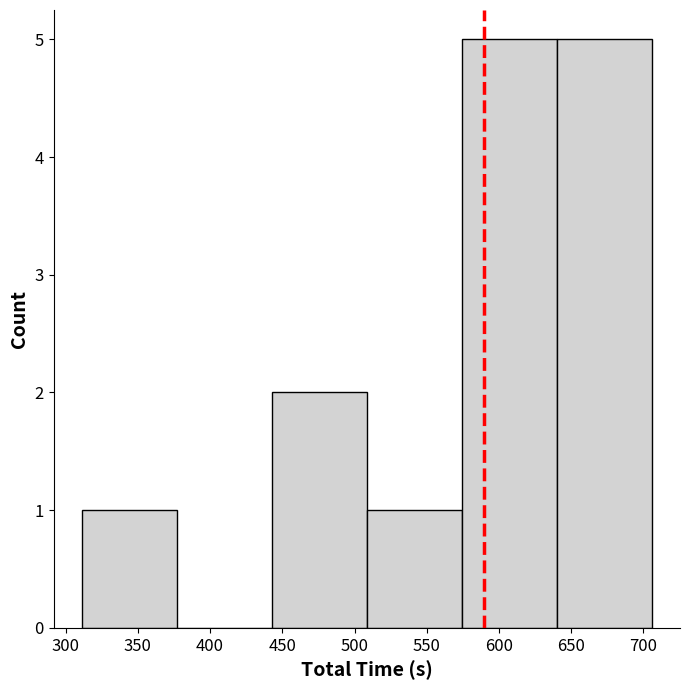

What is the height of the bar covering 640 to 705 on the x-axis? Neither the bar edges nor the heights are printed on the chart, so give them approximately, as read against the axes.

5